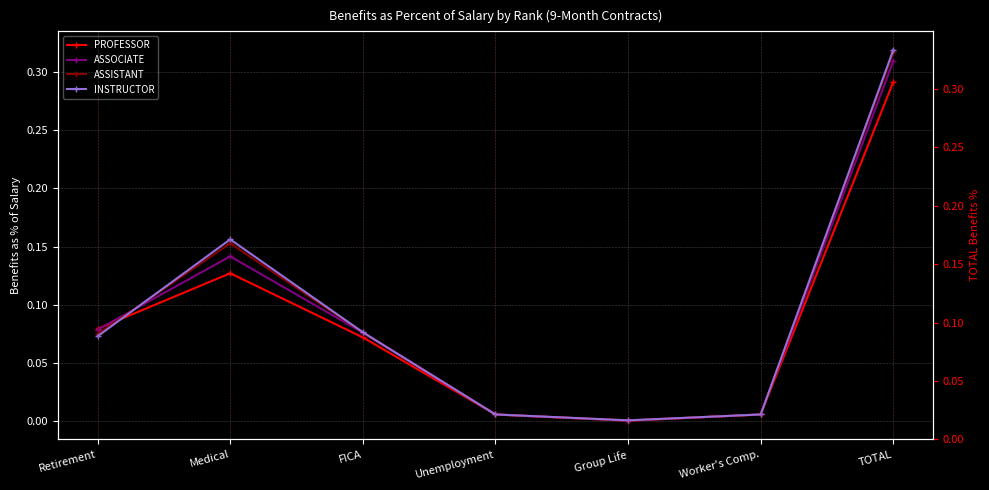

Reading right to left, transcribe all the data shown in this chart.

PROFESSOR: 0.3	0.0	0.0	0.0	0.1	0.1	0.1
ASSOCIATE: 0.3	0.0	0.0	0.0	0.1	0.1	0.1
ASSISTANT: 0.3	0.0	0.0	0.0	0.1	0.2	0.1
INSTRUCTOR: 0.3	0.0	0.0	0.0	0.1	0.2	0.1